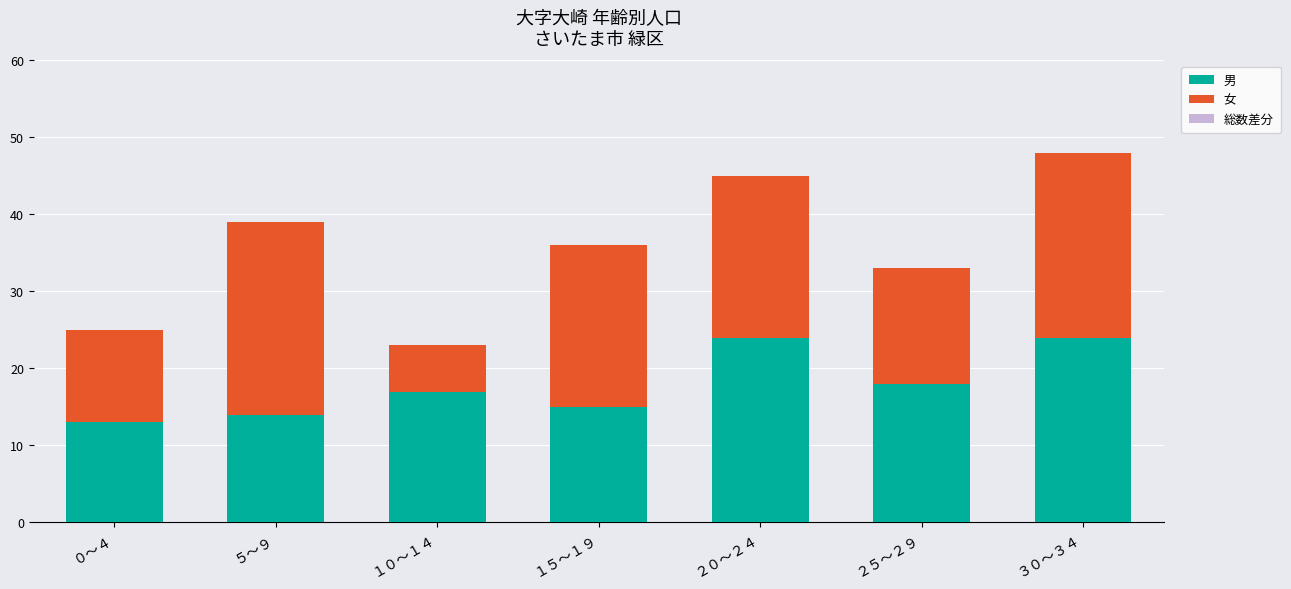

What is the difference between the maximum and second lowest values in the 男 series?

10